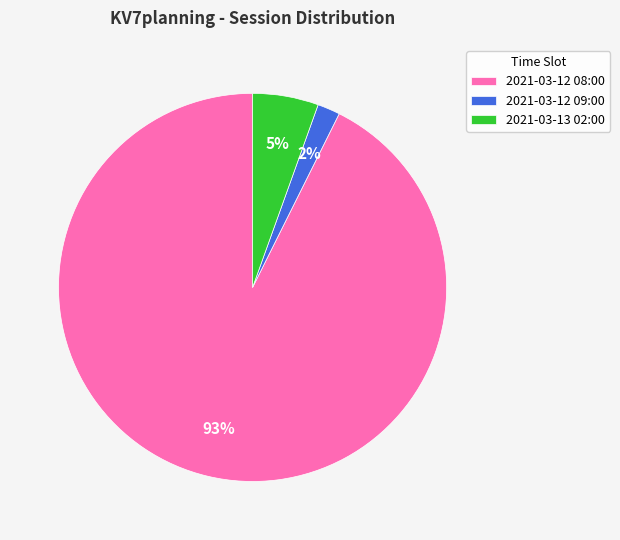

What is the smallest slice in the pie chart?

2021-03-12 09:00